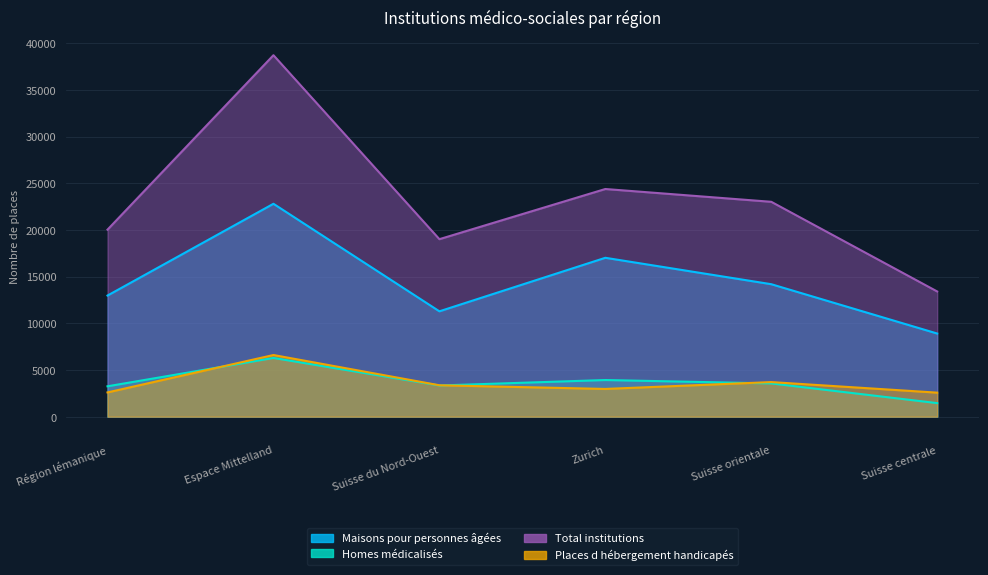

Reading left to right, list all the values displayed in this chart.

Maisons pour personnes âgées: 12976	22808	11287	17021	14192	8907
Homes médicalisés: 3254	6289	3341	3926	3562	1451
Total institutions: 20037	38725	19016	24391	23020	13413
Places d hébergement handicapés: 2598	6605	3364	2971	3706	2574